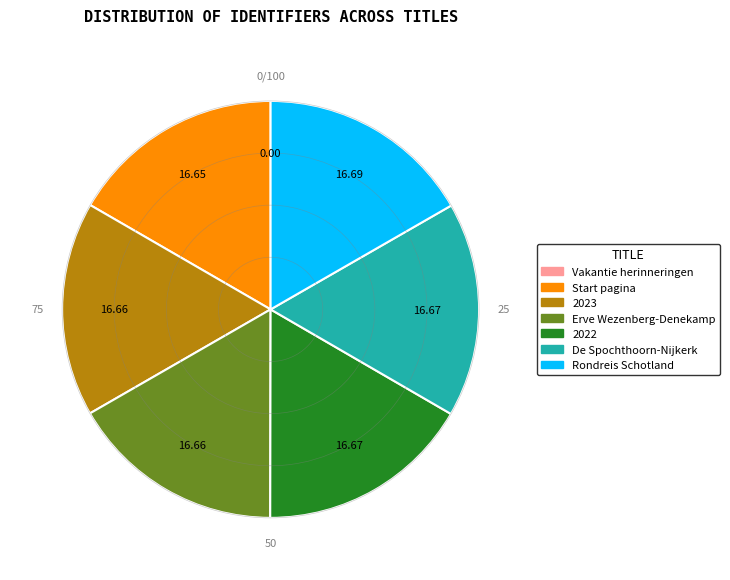

Does Rondreis Schotland represent more than half of the total?

No